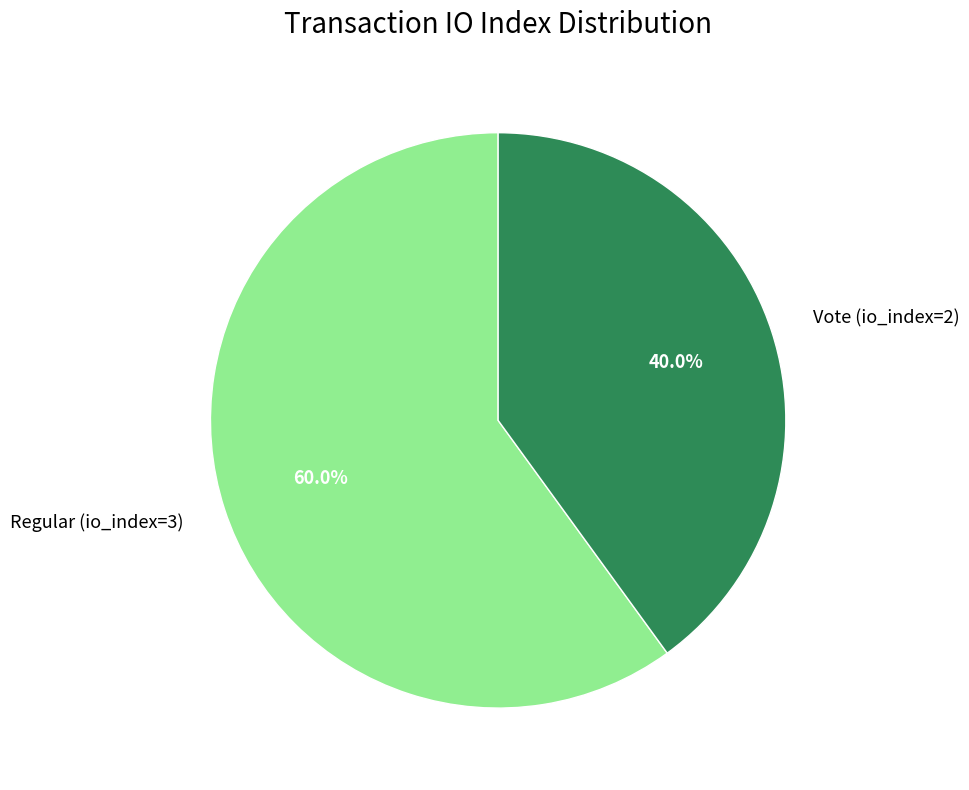

Which has a higher value, Regular (io_index=3) or Vote (io_index=2)?

Regular (io_index=3)